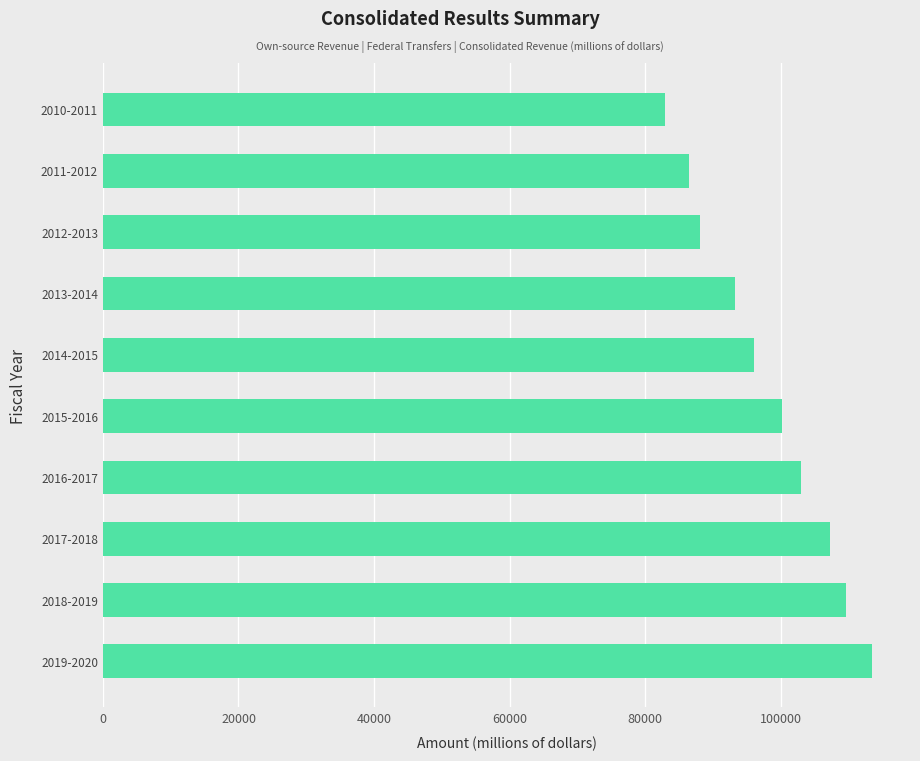

What is the difference between the maximum and minimum values?

30452